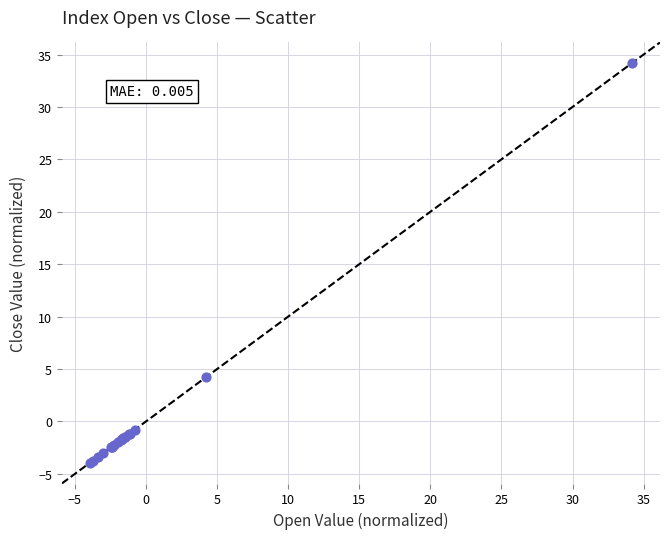

What Y value in the scatter plot is closest to 15?

4.2